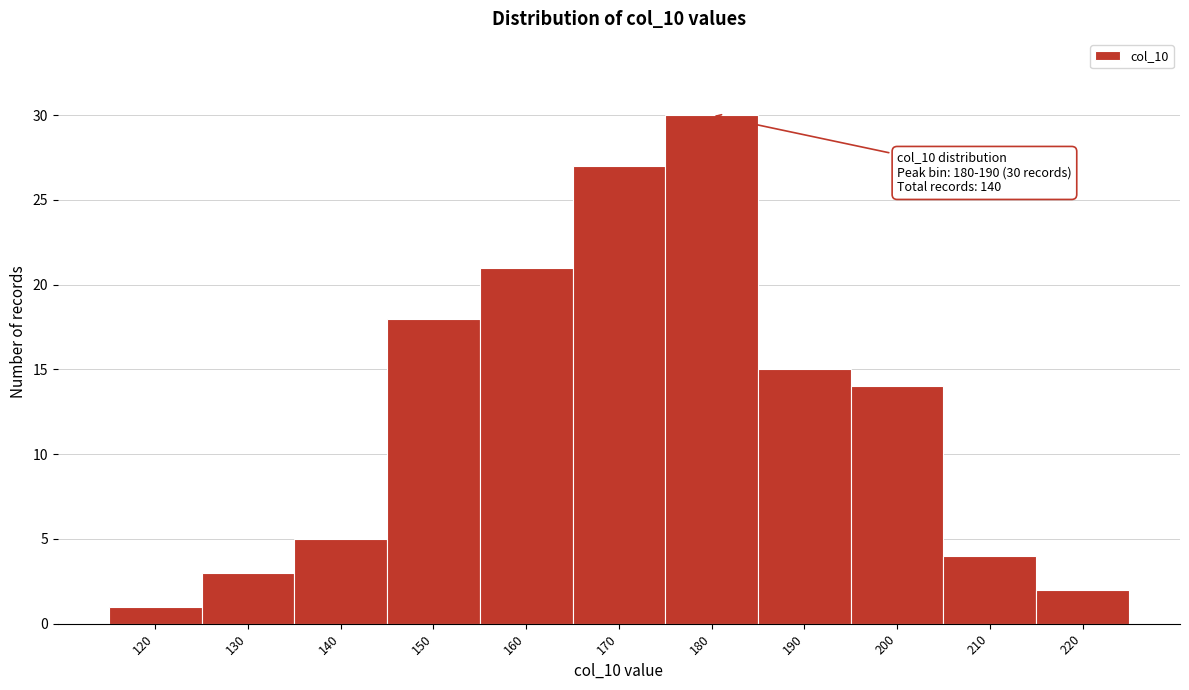

Reading left to right, transcribe all the data shown in this chart.

1	3	5	18	21	27	30	15	14	4	2